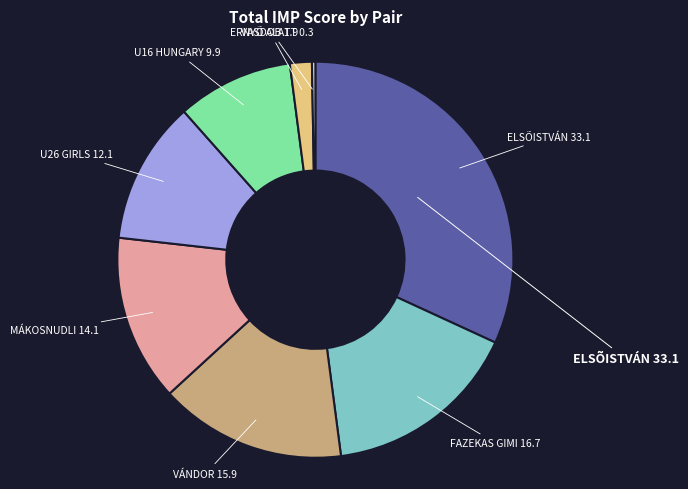

Is there any slice that represents more than half of the pie?

No